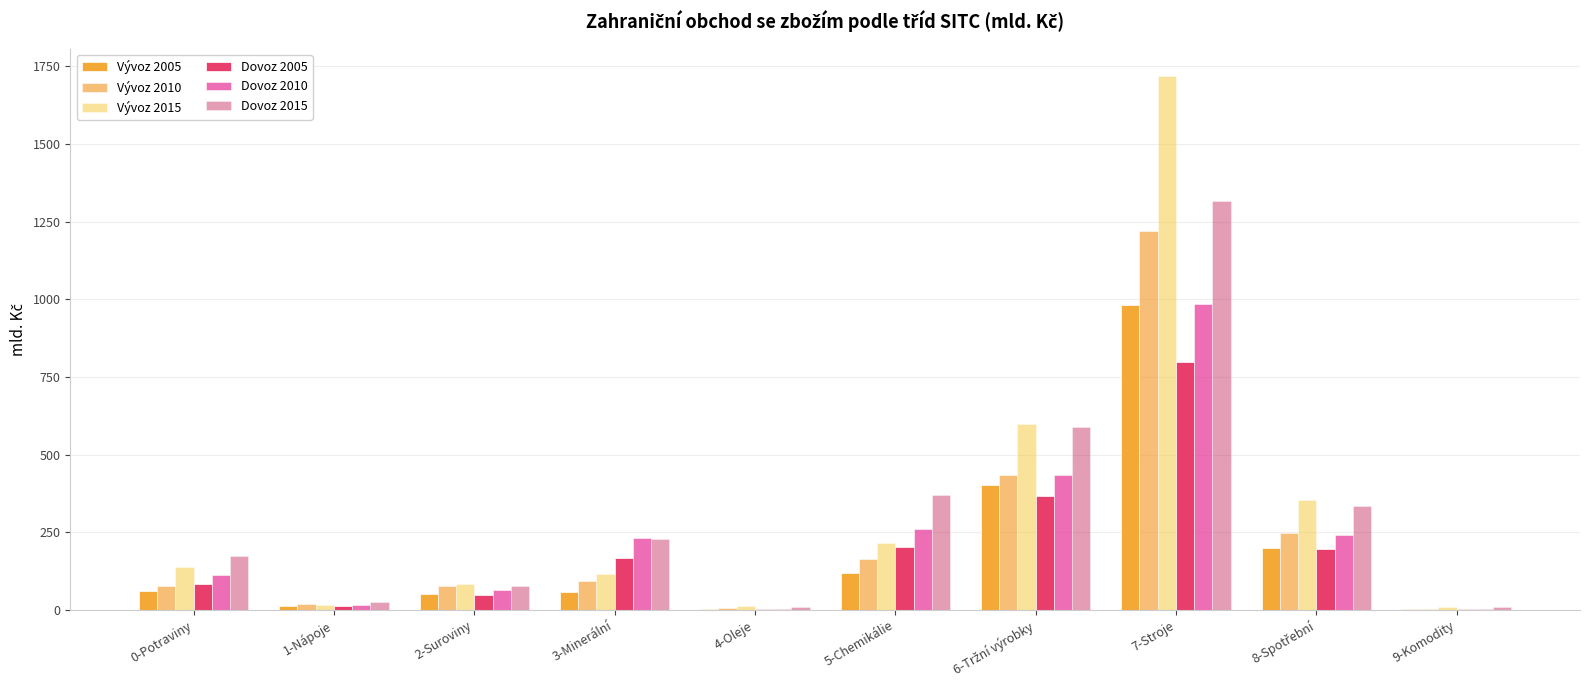

What is the label of the 1st bar from the right?

9-Komodity